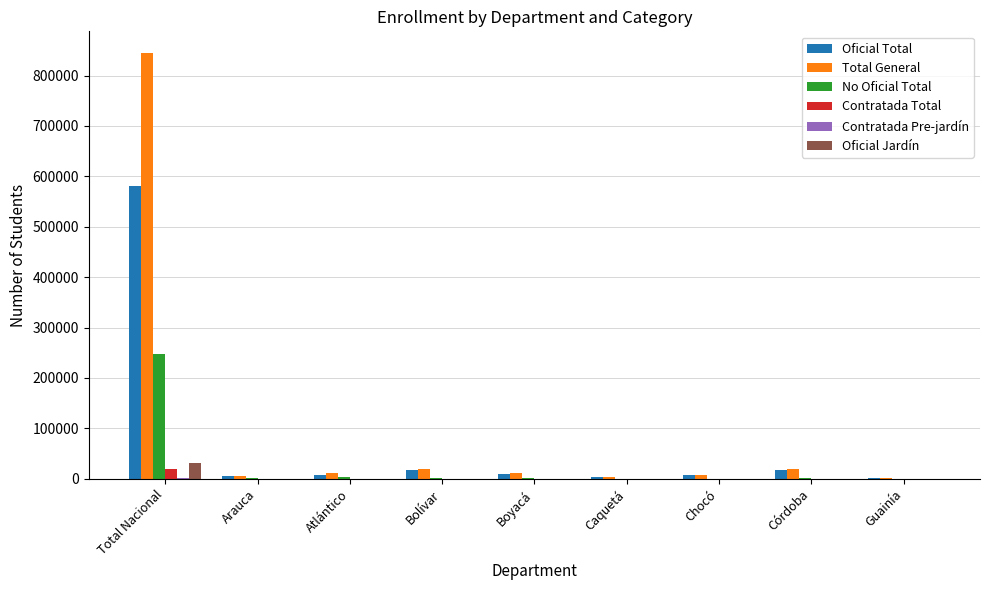

Which category has the highest value in the Oficial Jardín series?

Total Nacional